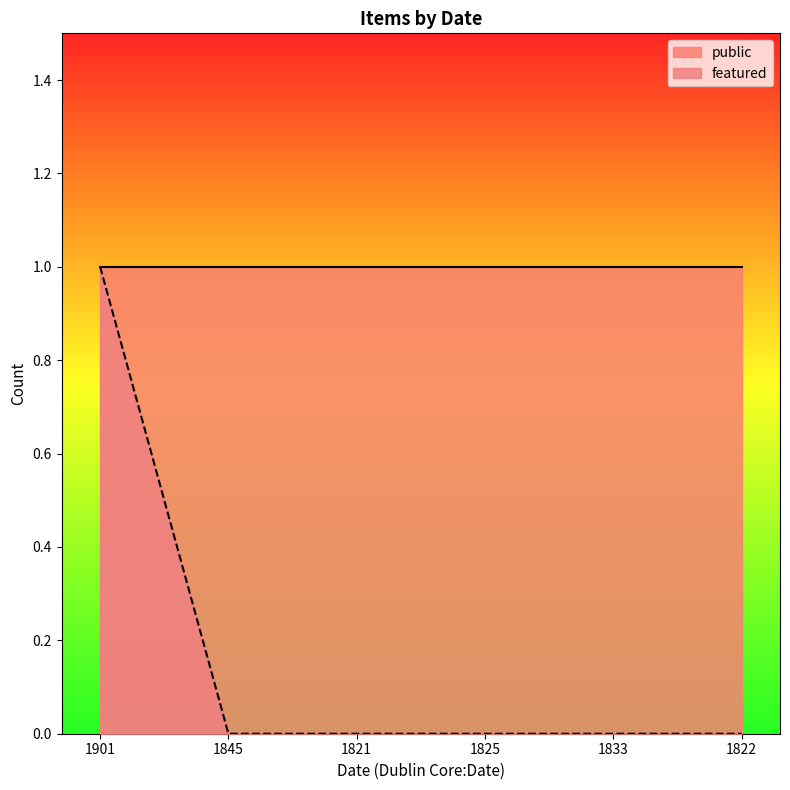

What is the greatest value displayed?

1